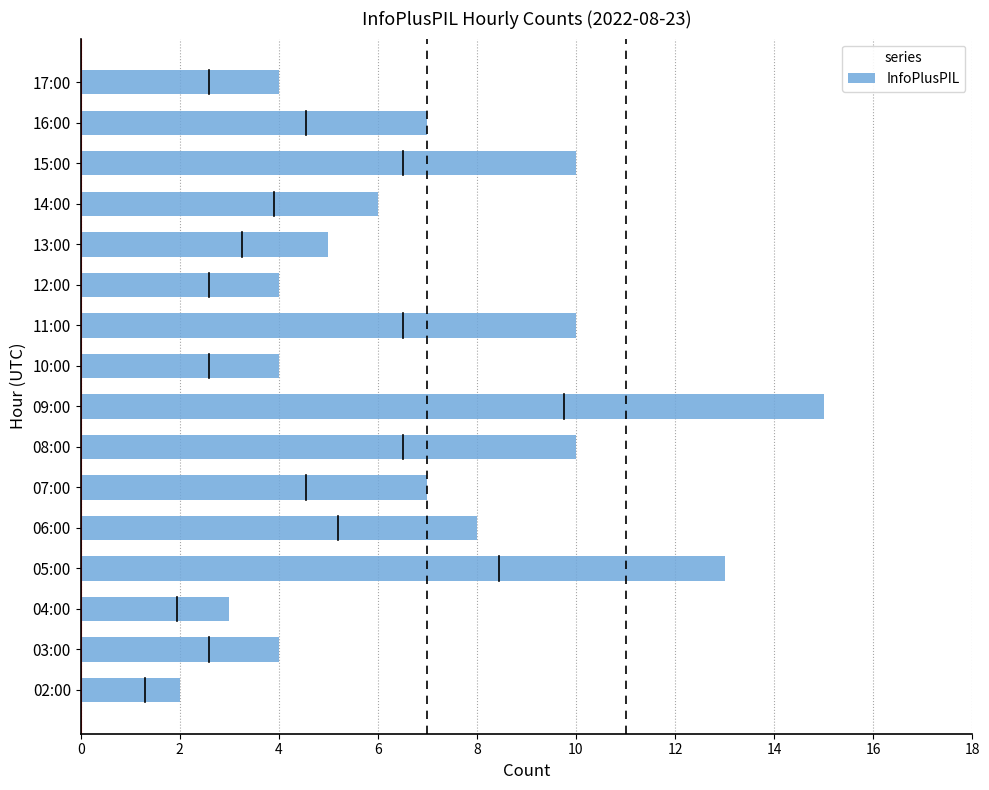

What is the difference between the maximum and second lowest values?

12